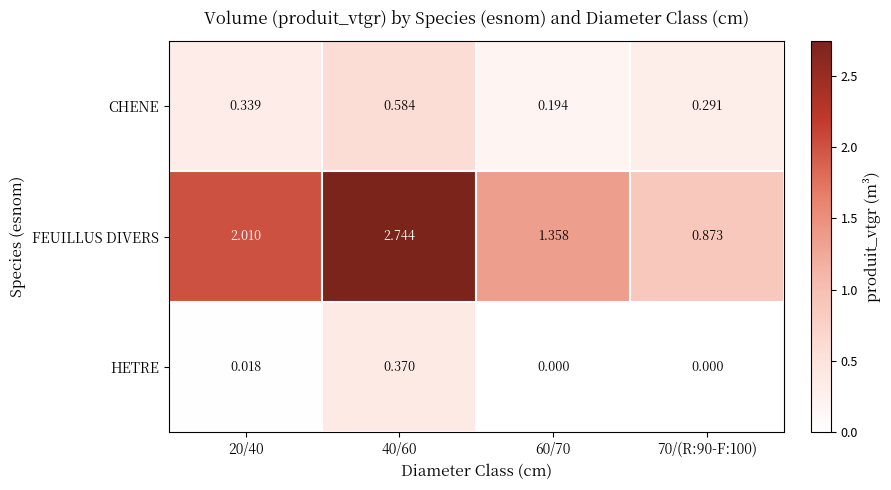

What is the total value across all series at 70/(R:90-F:100)?

1.2